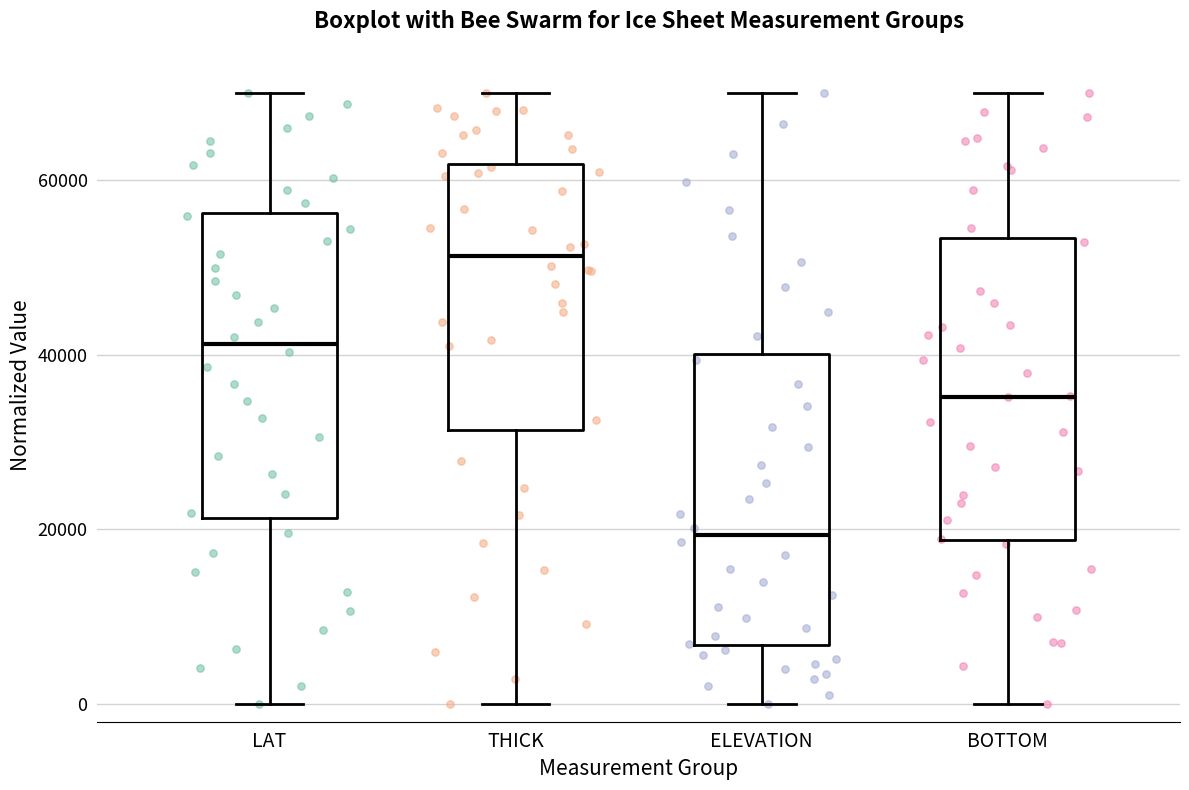

Where does the median line of the box for THICK sit on the y-axis? The values are not printed on the chart, so give them approximately, as read against the axis.

52000